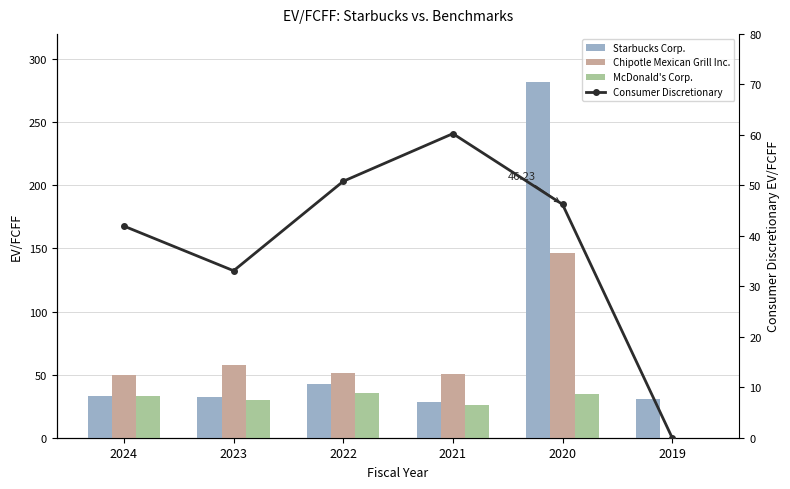

At which category does the chart reach its minimum across all series?

2019